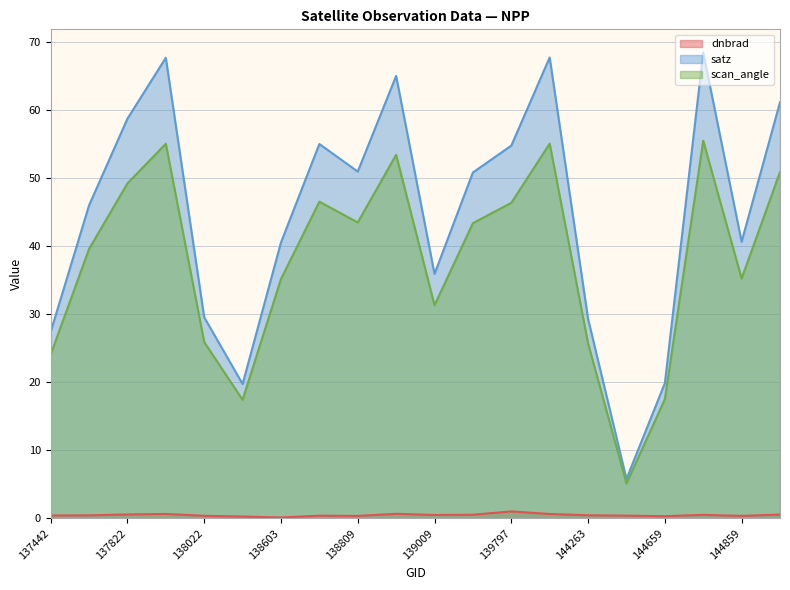

What are all the series names shown in the legend?

dnbrad, satz, scan_angle